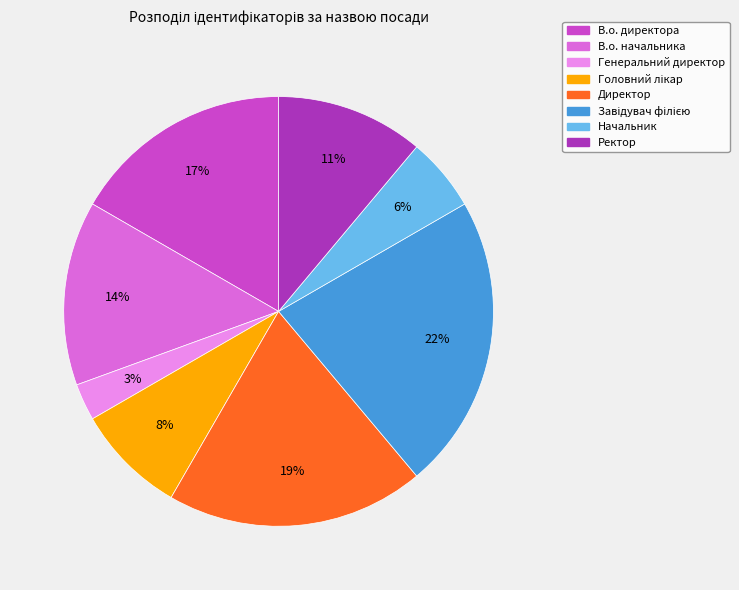

Count the number of slices in the pie.

8